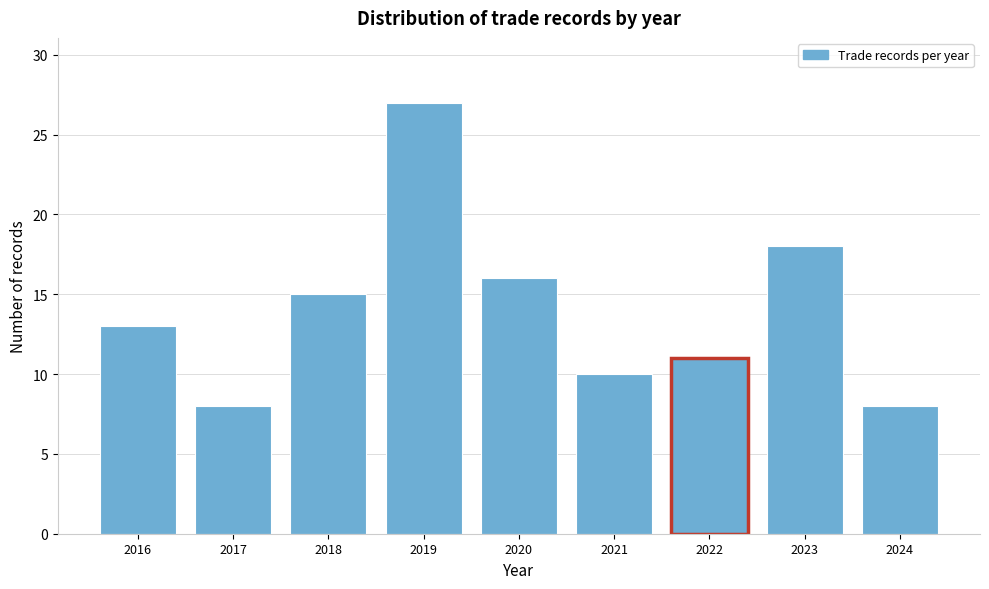

Reading left to right, transcribe all the data shown in this chart.

13	8	15	27	16	10	11	18	8